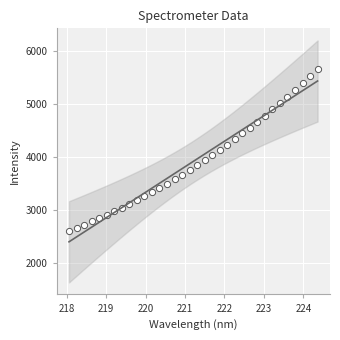

What is the range of X values (max minus min)?

6.3